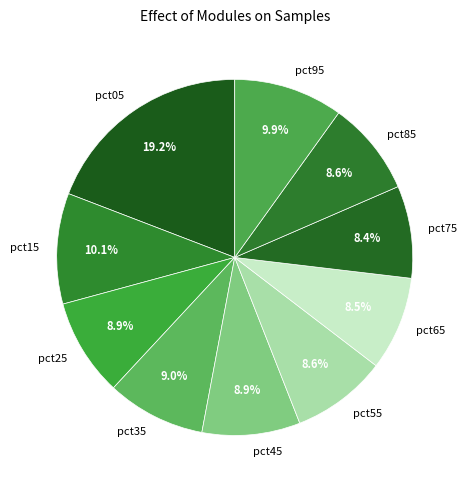

To the nearest percent, what is the average slice percentage?

10%